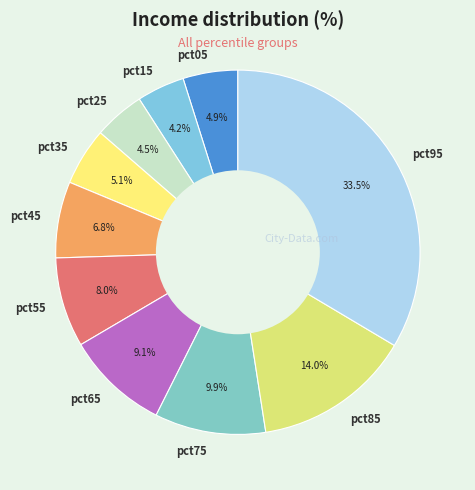

To the nearest percent, what percentage of the pie is pct15?

4%